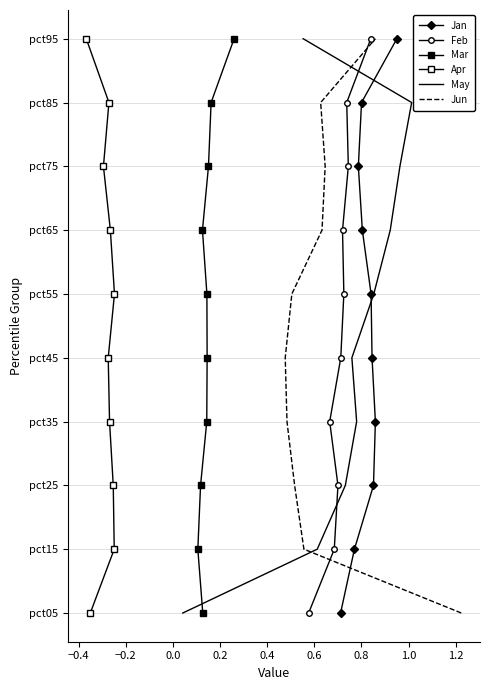

What is the sum of the May values at 0.6 and 0.2?

10